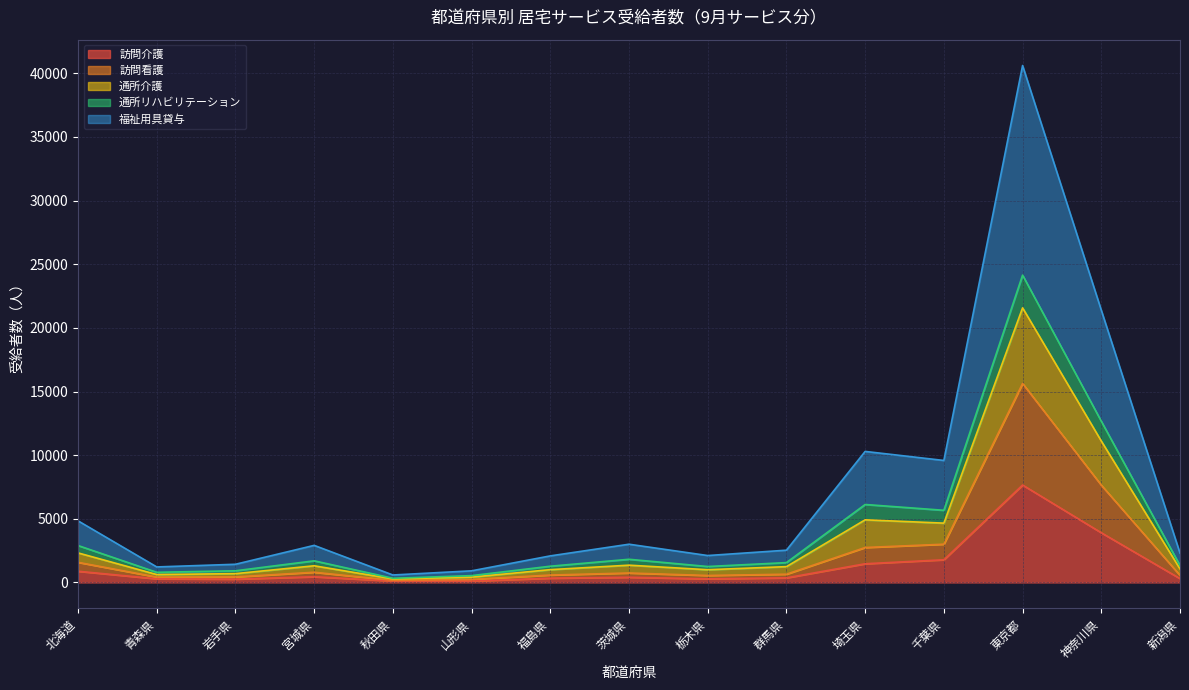

What is the total value across all series at 秋田県?

586